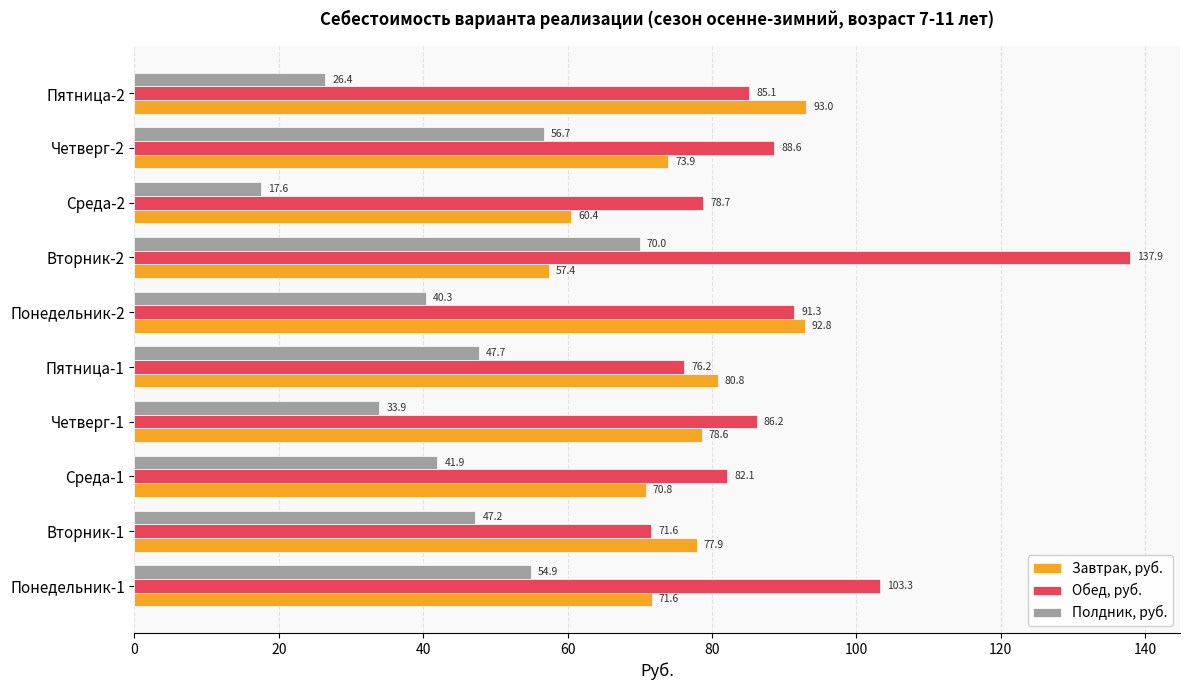

The Полдник, руб. series shows 26.5 at Среда-2. True or false?

False